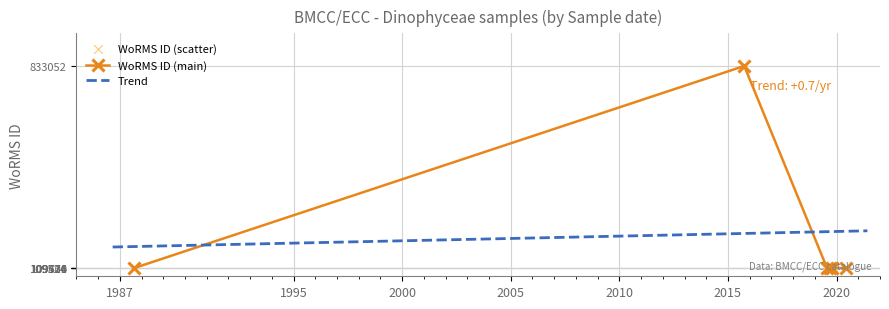

Which has a higher value, 2019-09-14 or 2019-09-14?

2019-09-14